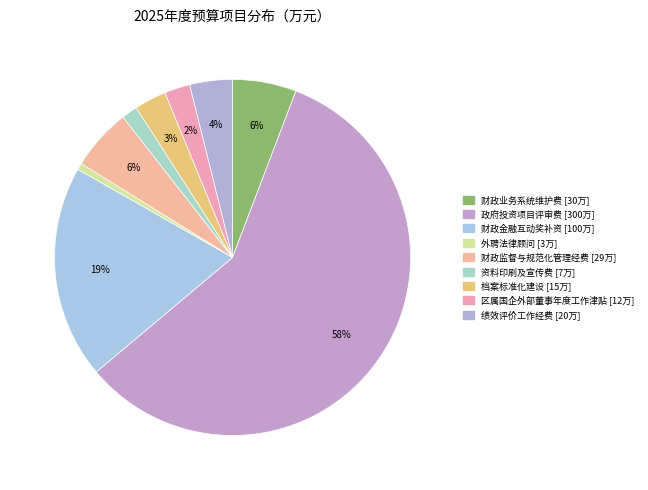

To the nearest percent, what is the combined percentage of 财政金融互动奖补资 and 区属国企外部董事年度工作津贴?

22%